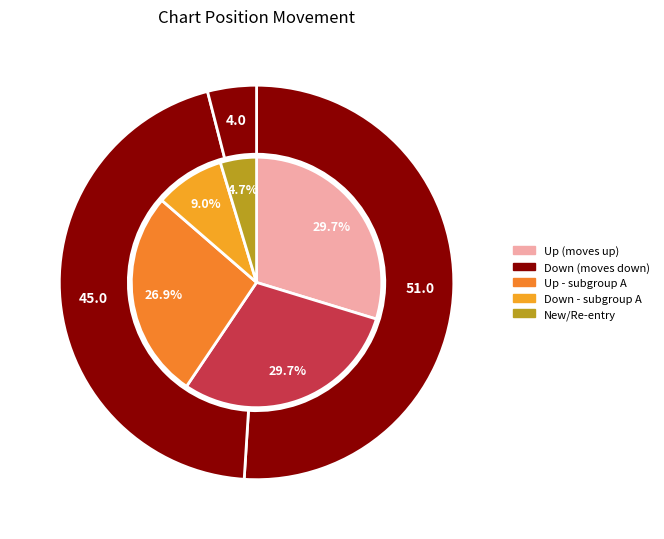

Count the number of slices in the pie.

3